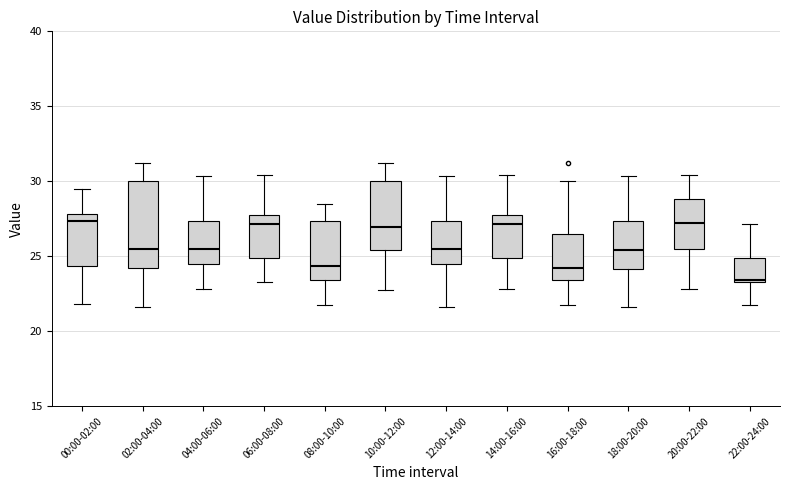

Reading left to right, transcribe this box plot: for each box, give where its median line is, the range the box spans, and where its two whiskers end, as read against the y-axis. The values are not printed on the chart, so give them approximately, as read against the axis.

00:00-02:00: median 27.5, box 24.5 to 28.0, whiskers 22.0 to 29.5
02:00-04:00: median 25.5, box 24.0 to 30.0, whiskers 21.5 to 31.0
04:00-06:00: median 25.5, box 24.5 to 27.5, whiskers 23.0 to 30.5
06:00-08:00: median 27.0, box 25.0 to 27.5, whiskers 23.5 to 30.5
08:00-10:00: median 24.5, box 23.5 to 27.5, whiskers 22.0 to 28.5
10:00-12:00: median 27.0, box 25.5 to 30.0, whiskers 22.5 to 31.0
12:00-14:00: median 25.5, box 24.5 to 27.5, whiskers 21.5 to 30.5
14:00-16:00: median 27.0, box 25.0 to 27.5, whiskers 23.0 to 30.5
16:00-18:00: median 24.0, box 23.5 to 26.5, whiskers 22.0 to 30.0
18:00-20:00: median 25.5, box 24.0 to 27.5, whiskers 21.5 to 30.5
20:00-22:00: median 27.0, box 25.5 to 29.0, whiskers 23.0 to 30.5
22:00-24:00: median 23.5, box 23.5 to 25.0, whiskers 22.0 to 27.0